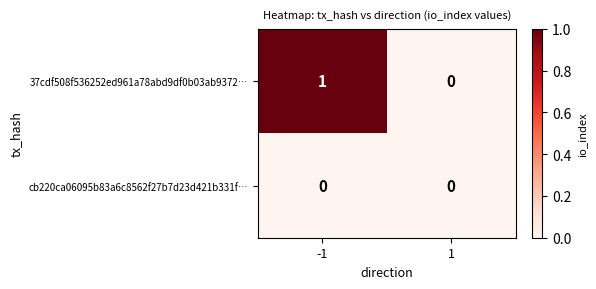

Which series has the widest spread of values?

37cdf508f536252ed961a78abd9df0b03ab9372…